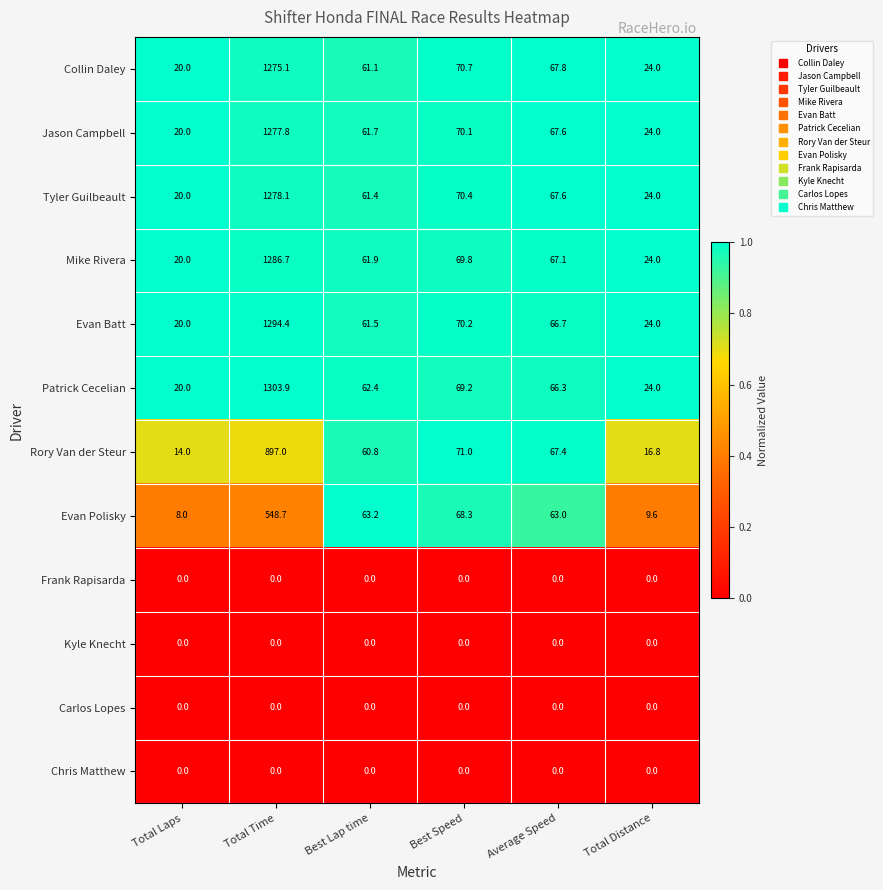

What is the minimum value for Rory Van der Steur?

14.0